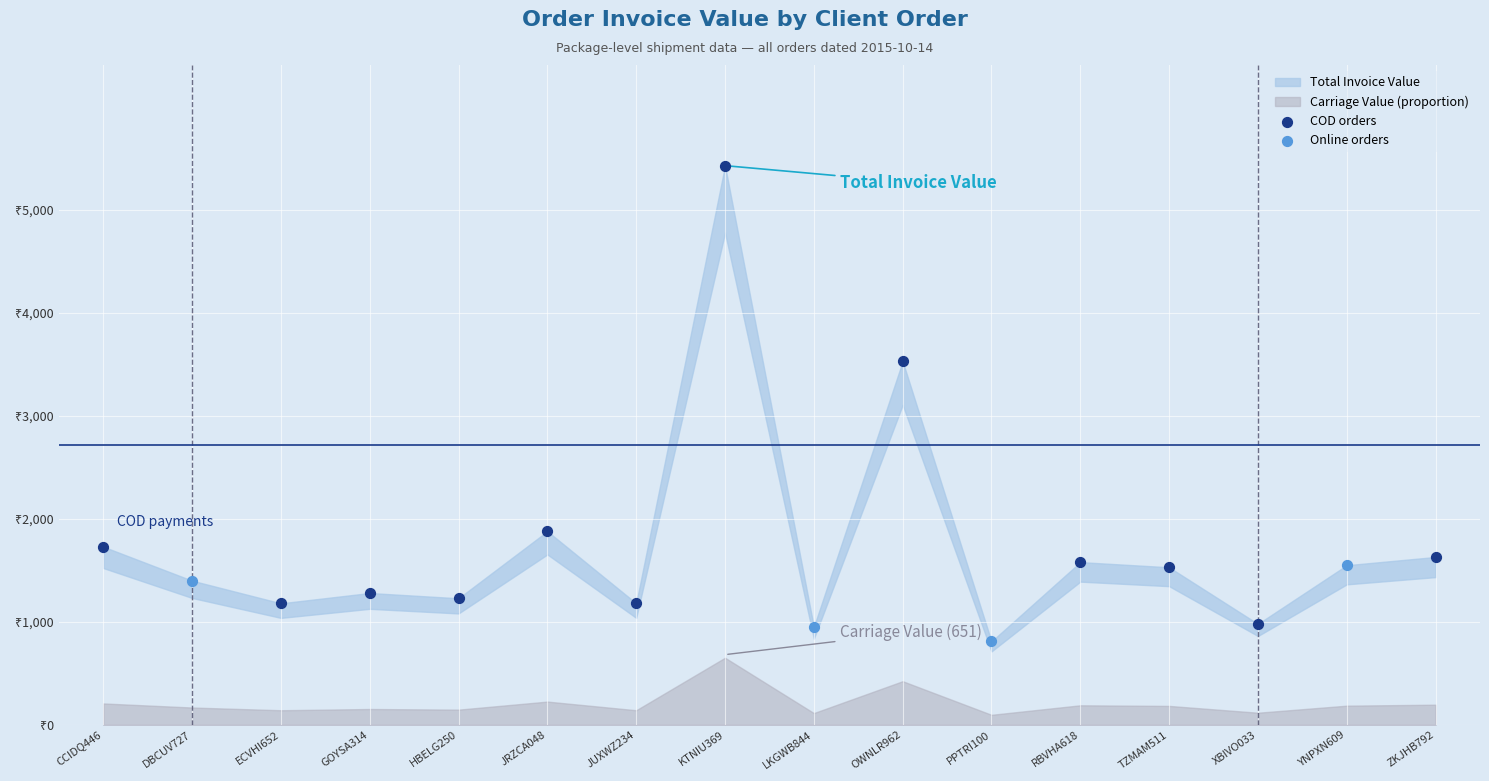

Which series has the widest spread of Y values?

COD orders